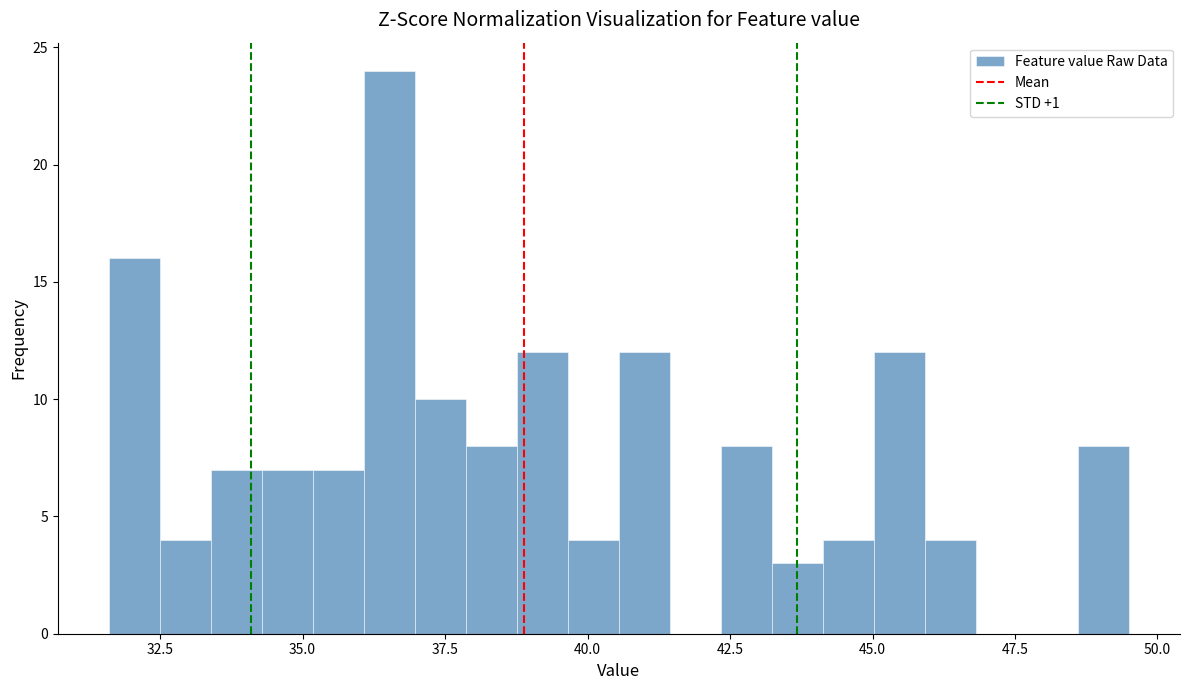

Read against the x-axis, roughly where is the centre of the tallest bar?

36.5